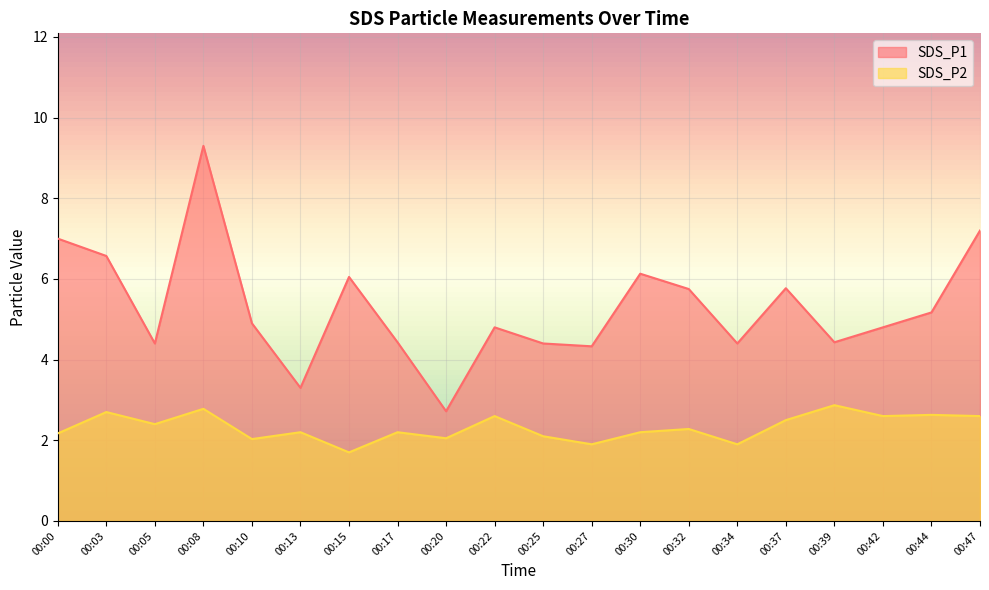

Which category has the highest value in the SDS_P2 series?

00:39